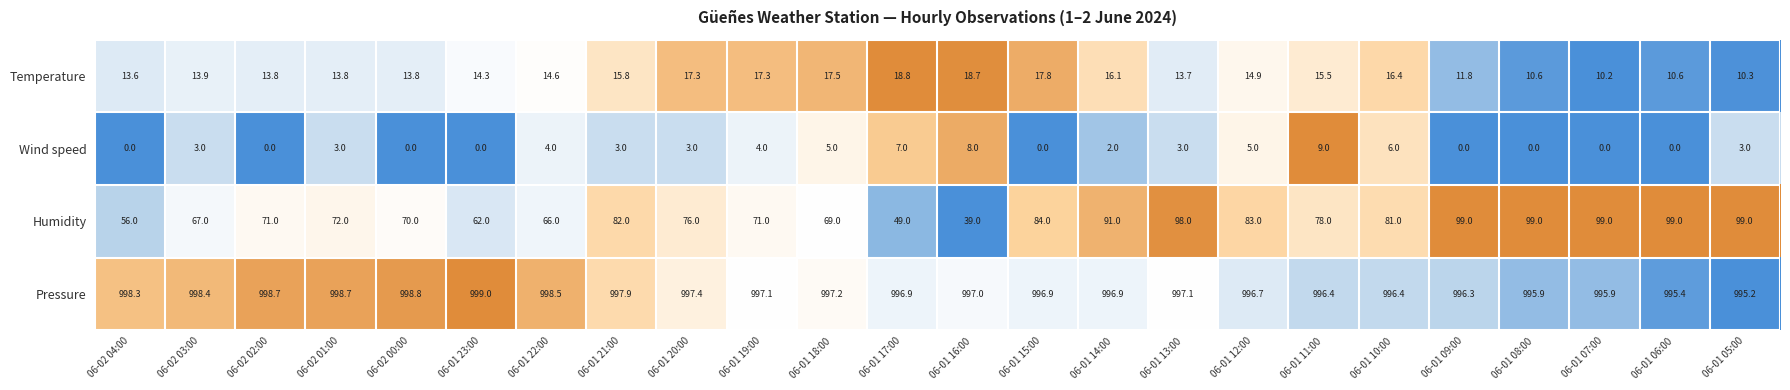

The Pressure series shows 1591.9 at 06-01 22:00. True or false?

False